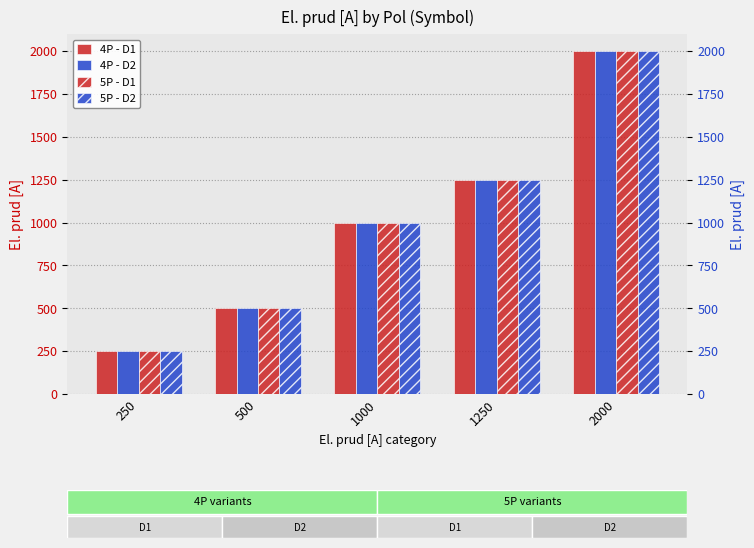

List the series in order of their peak value, highest first.

4P - D1, 4P - D2, 5P - D1, 5P - D2